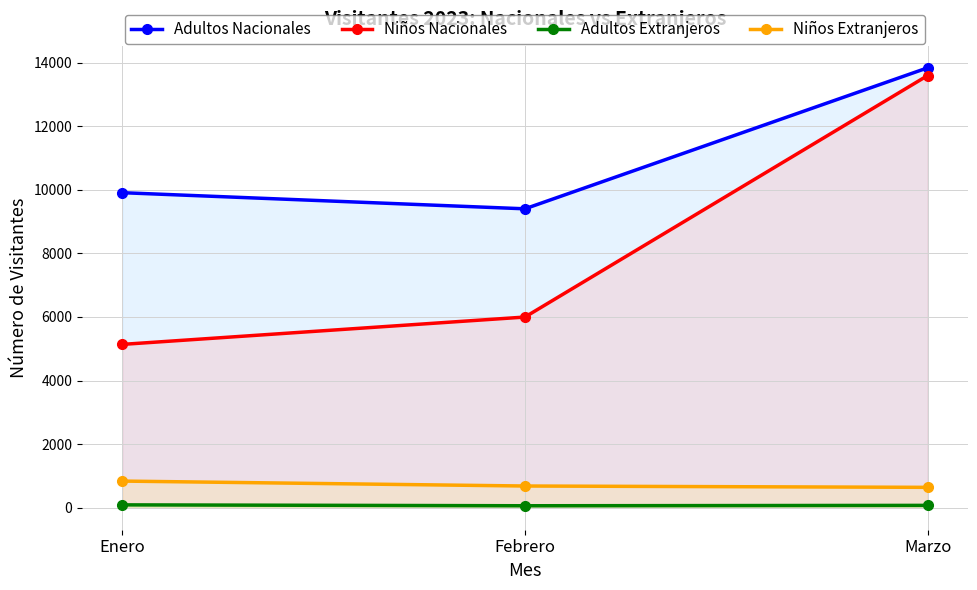

Reading right to left, list all the values displayed in this chart.

Adultos Nacionales: Marzo=13835	Febrero=9401	Enero=9908
Niños Nacionales: Marzo=13592	Febrero=5997	Enero=5137
Adultos Extranjeros: Marzo=74	Febrero=62	Enero=90
Niños Extranjeros: Marzo=641	Febrero=683	Enero=838